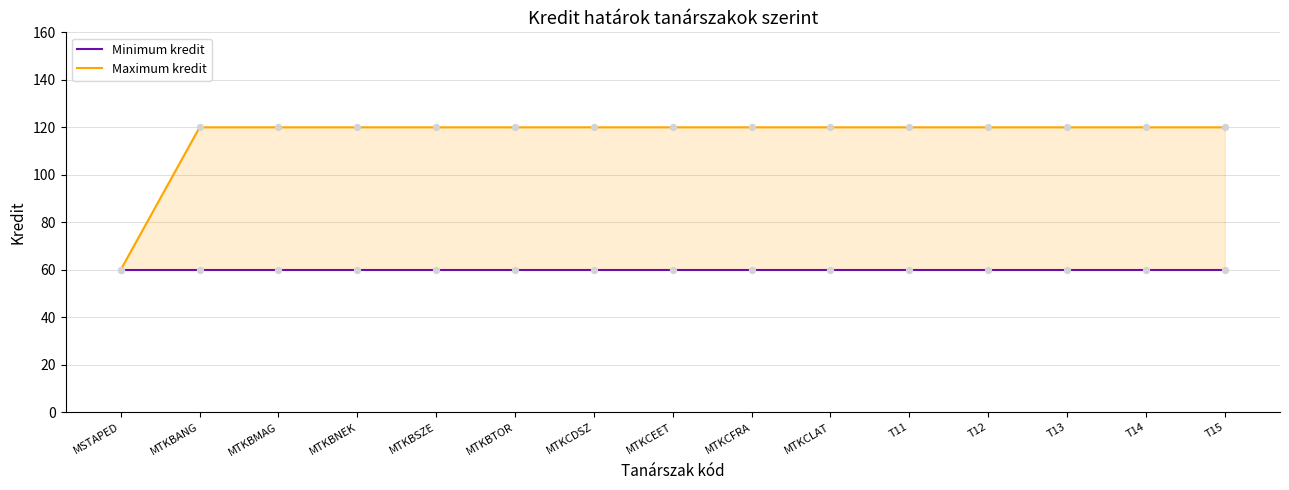

Which series contains the highest Y value?

Maximum kredit